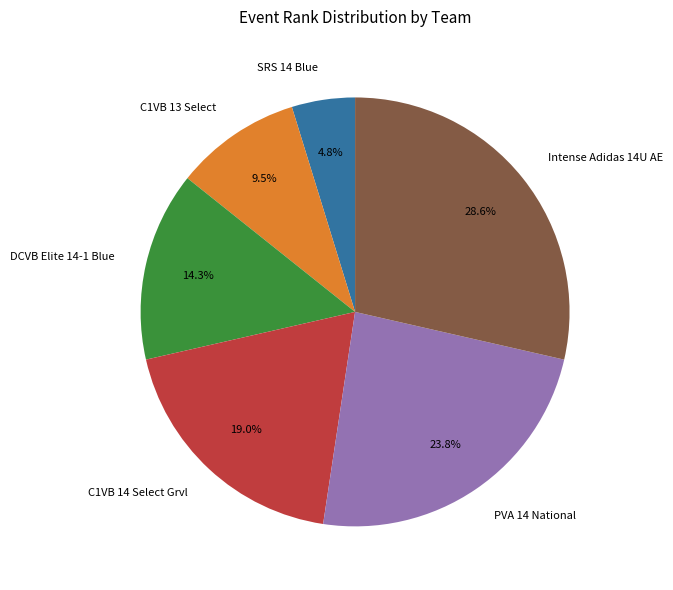

Which has a higher value, C1VB 13 Select or SRS 14 Blue?

C1VB 13 Select